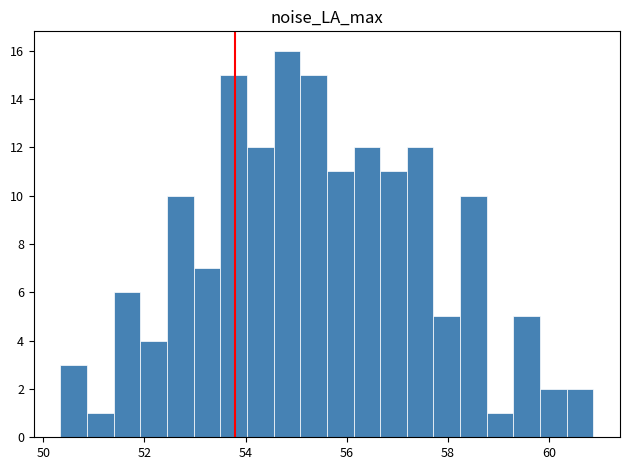

Around what value on the x-axis is the tallest bar? Give the approximate position of its centre, as read against the axis.

54.8